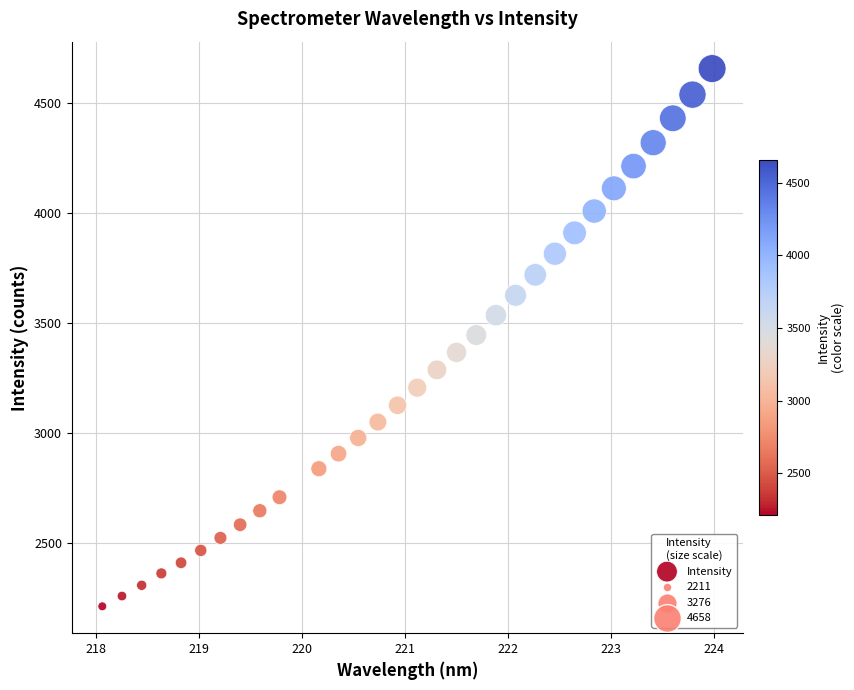

What is the range of X values (max minus min)?

5.9